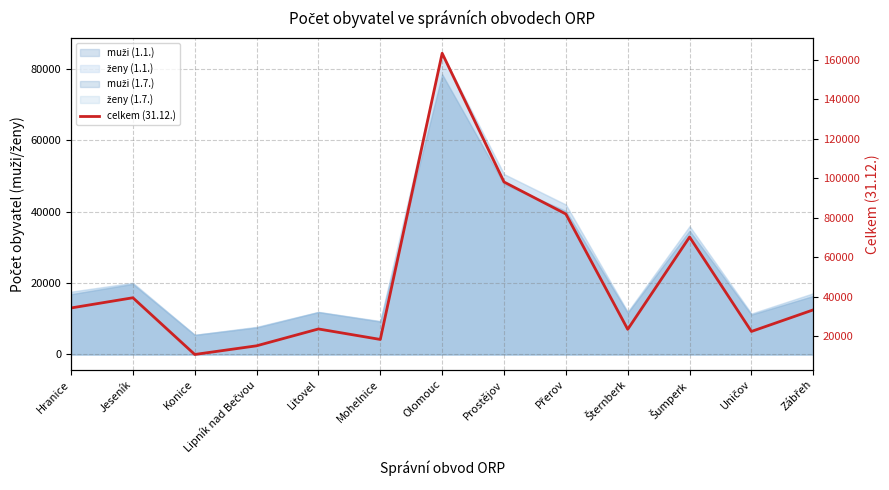

Approximately how many times larger is the value at Uničov compared to Jeseník?

0.6